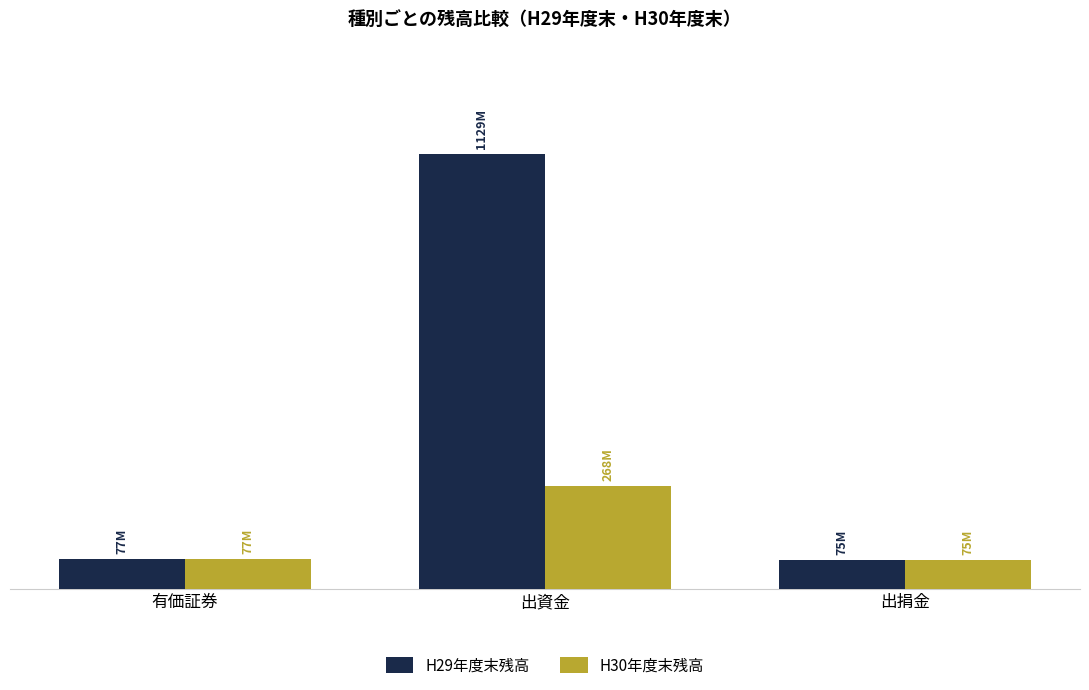

What are all the series names shown in the legend?

H29年度末残高, H30年度末残高